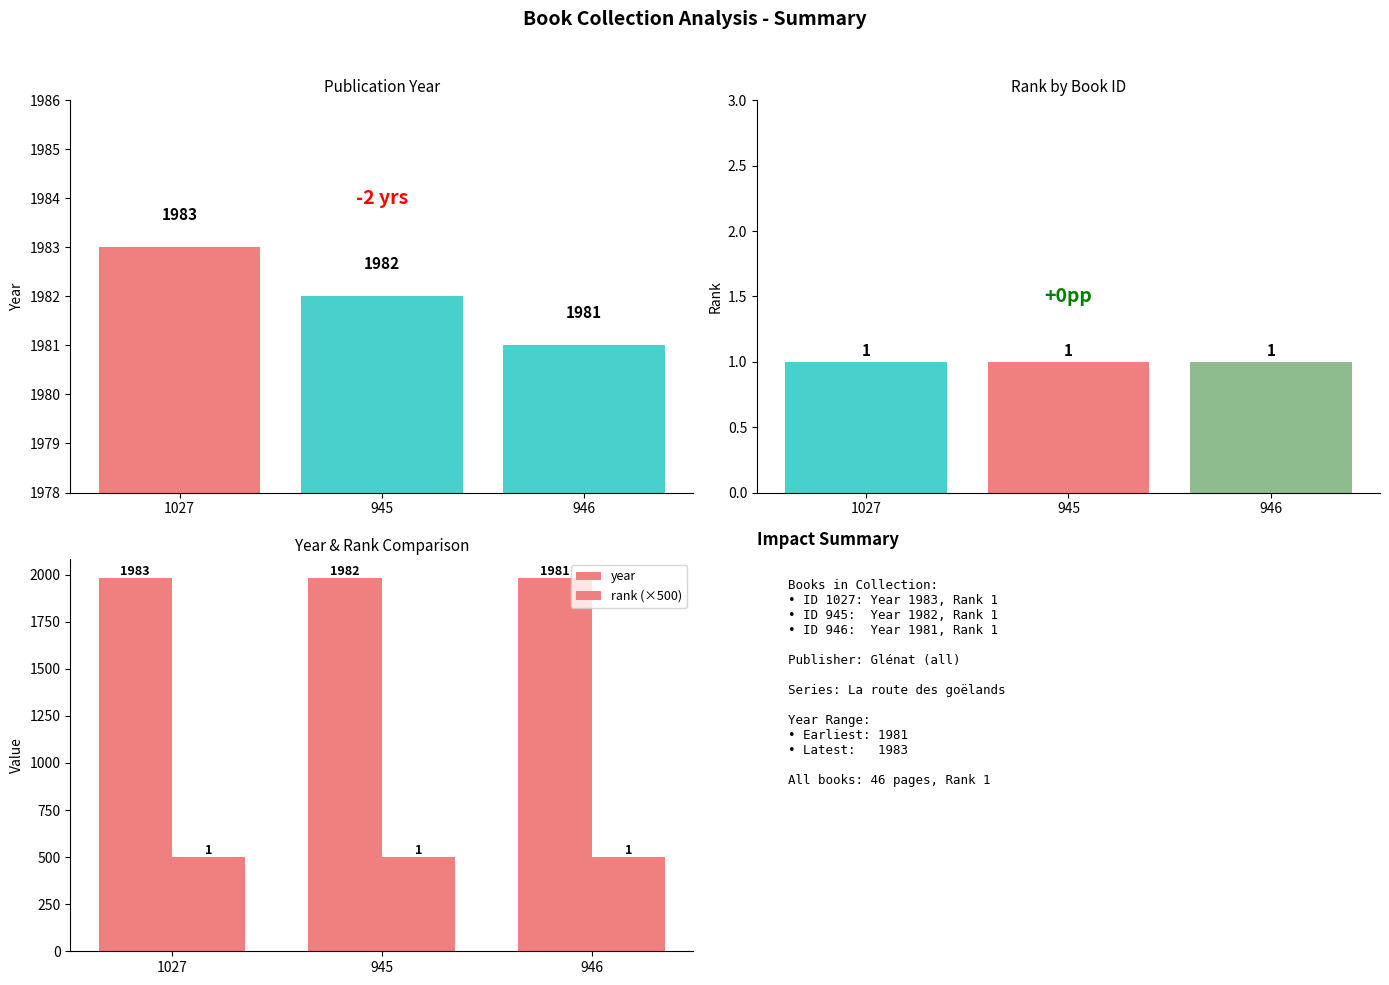

The year series shows 2621 at 946. True or false?

False